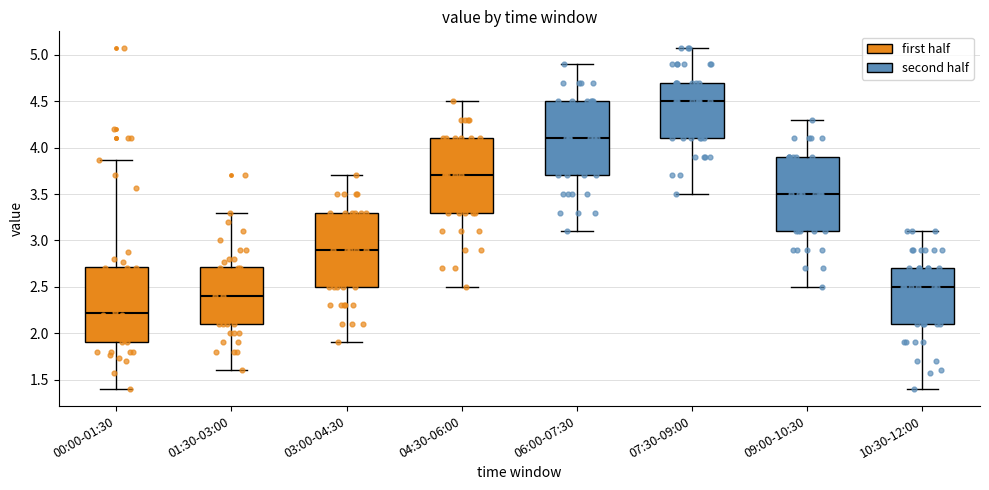

Which box has the lowest median line?

00:00-01:30